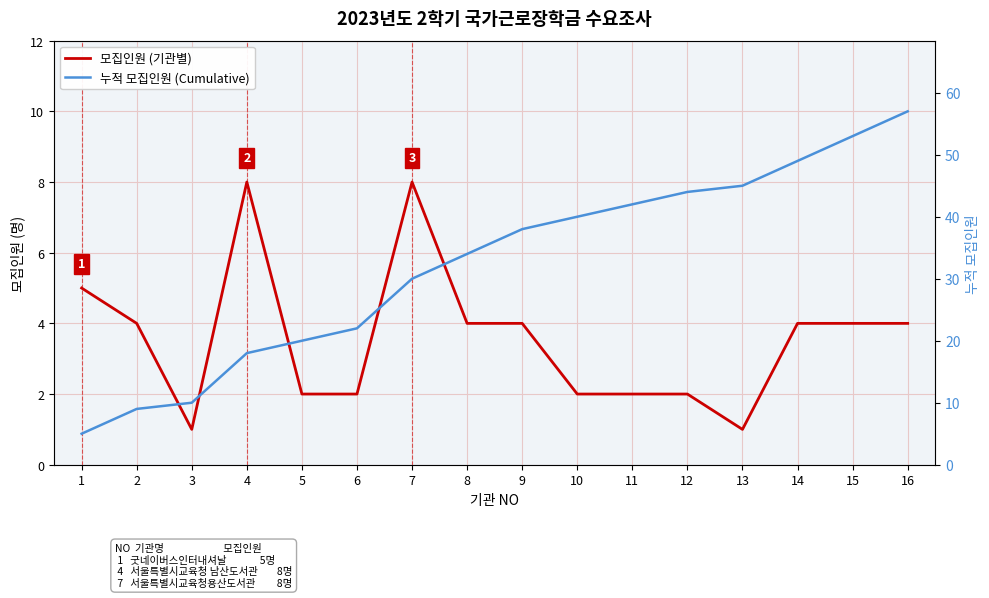

True or false: 누적 모집인원 (Cumulative) and 모집인원 (기관별) cross at least once.

False